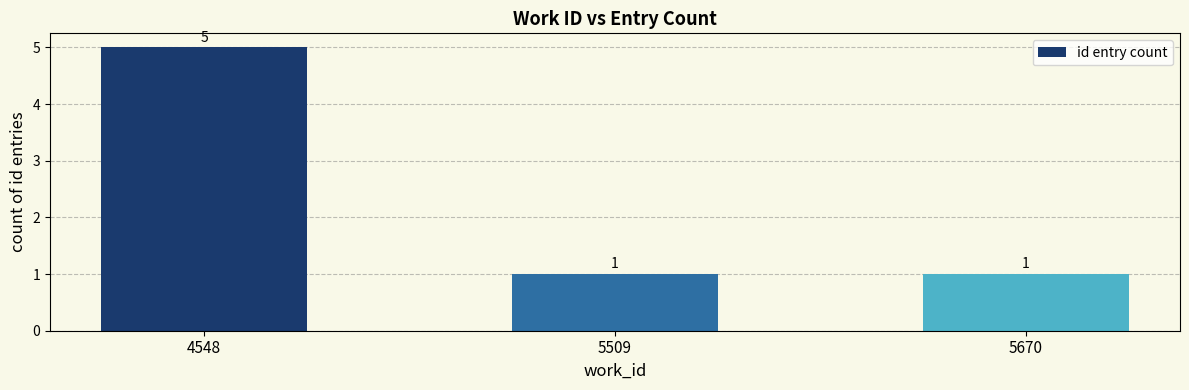

Which category has the highest value across all series?

4548